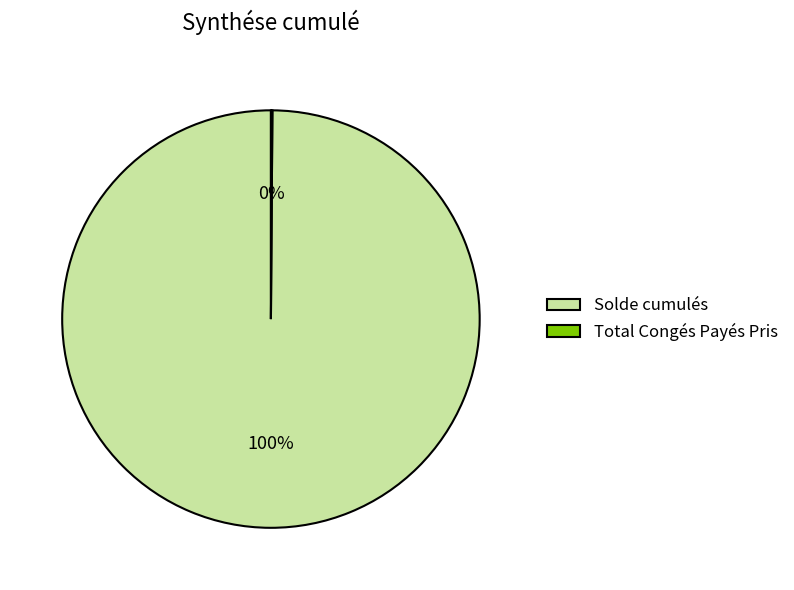

Which slice represents more than half of the pie?

Solde cumulés